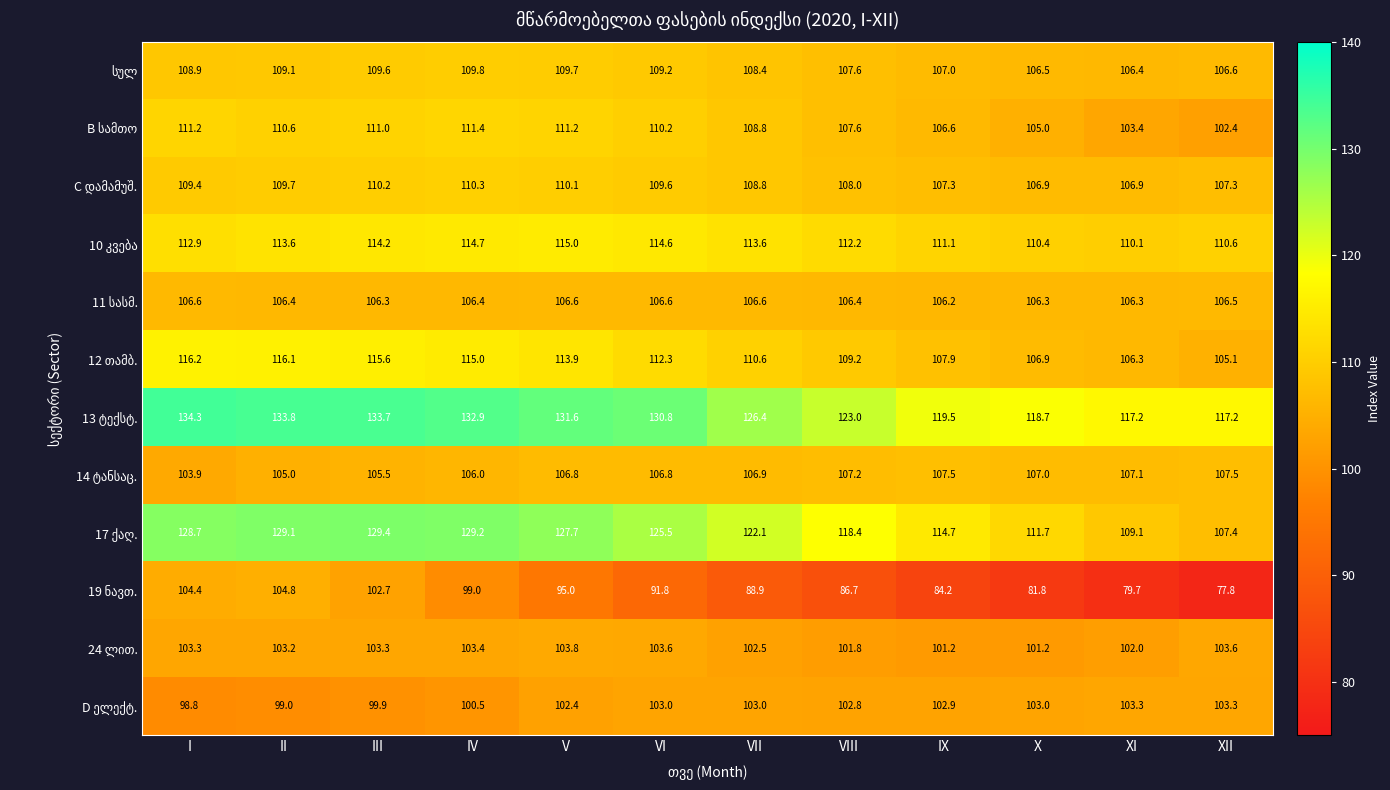

At which category is the sum across all series the highest?

III